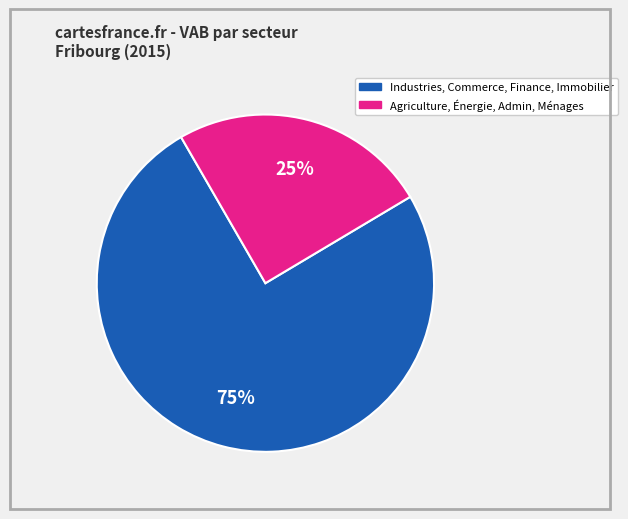

To the nearest percent, what is the average slice percentage?

50%